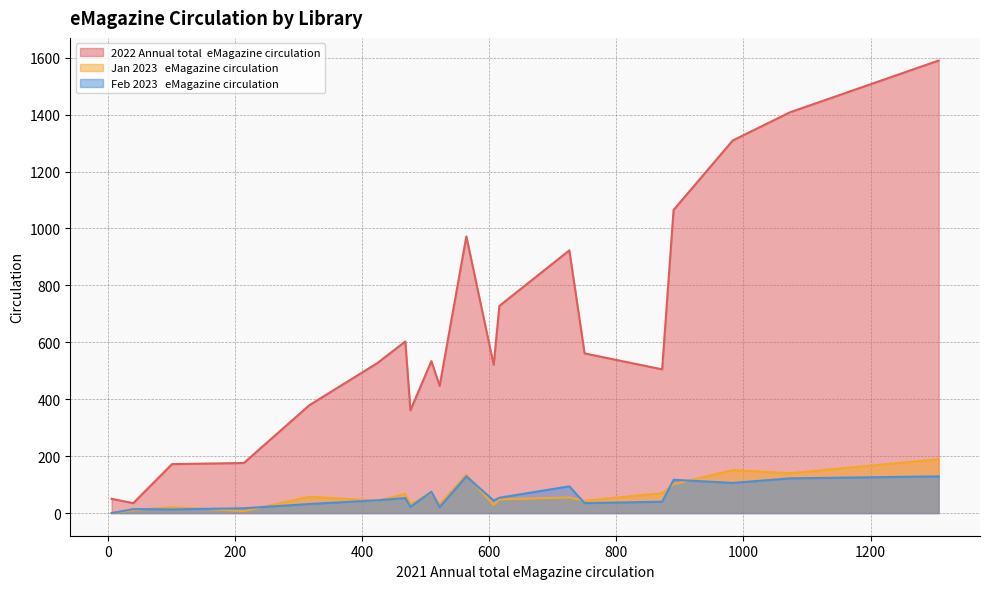

What is the sum of the Feb 2023   eMagazine circulation values at 983 and 317?

138